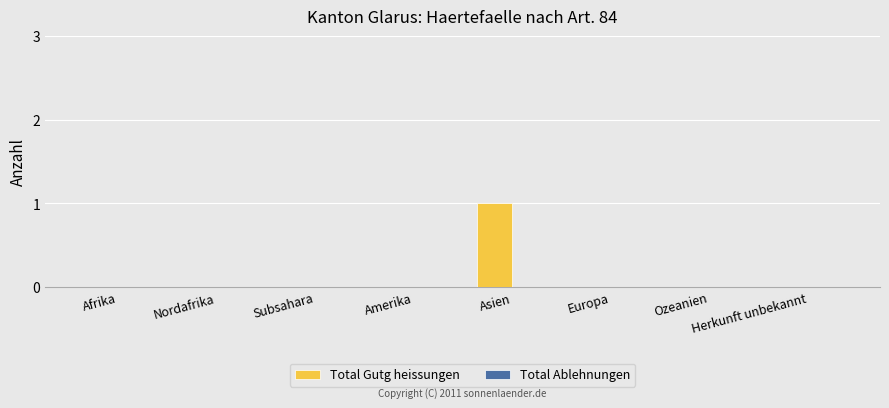

The value at Herkunft unbekannt is 0. True or false?

True